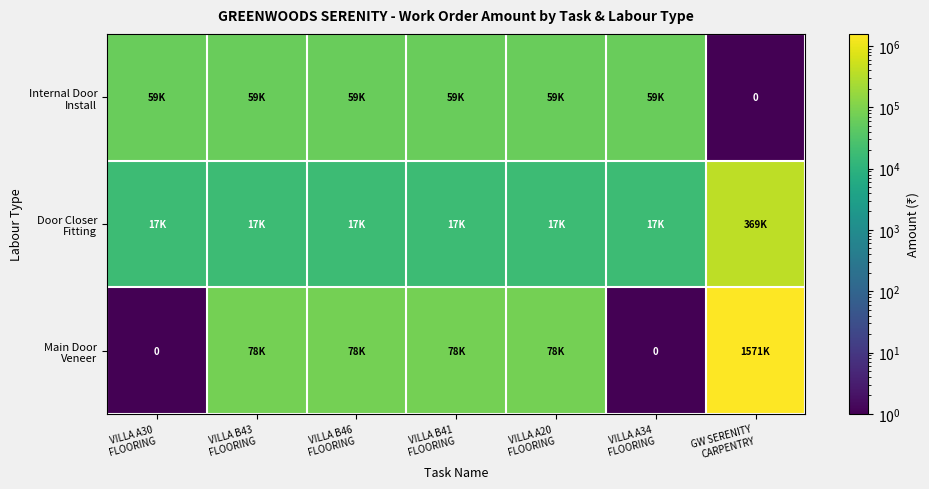

Is the value of Door Closer Fitting at VILLA B41 FLOORING greater than the value of Main Door Veneer at VILLA A20 FLOORING?

No